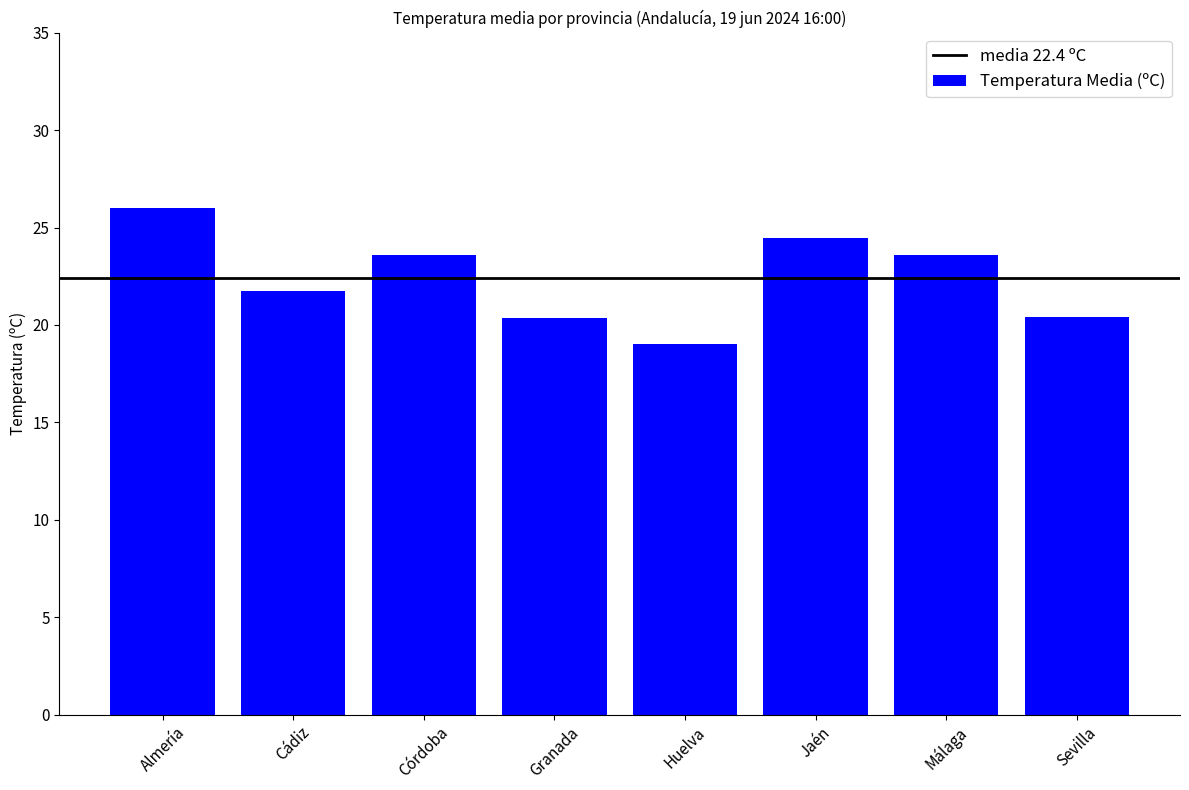

Does the chart contain stacked bars?

No